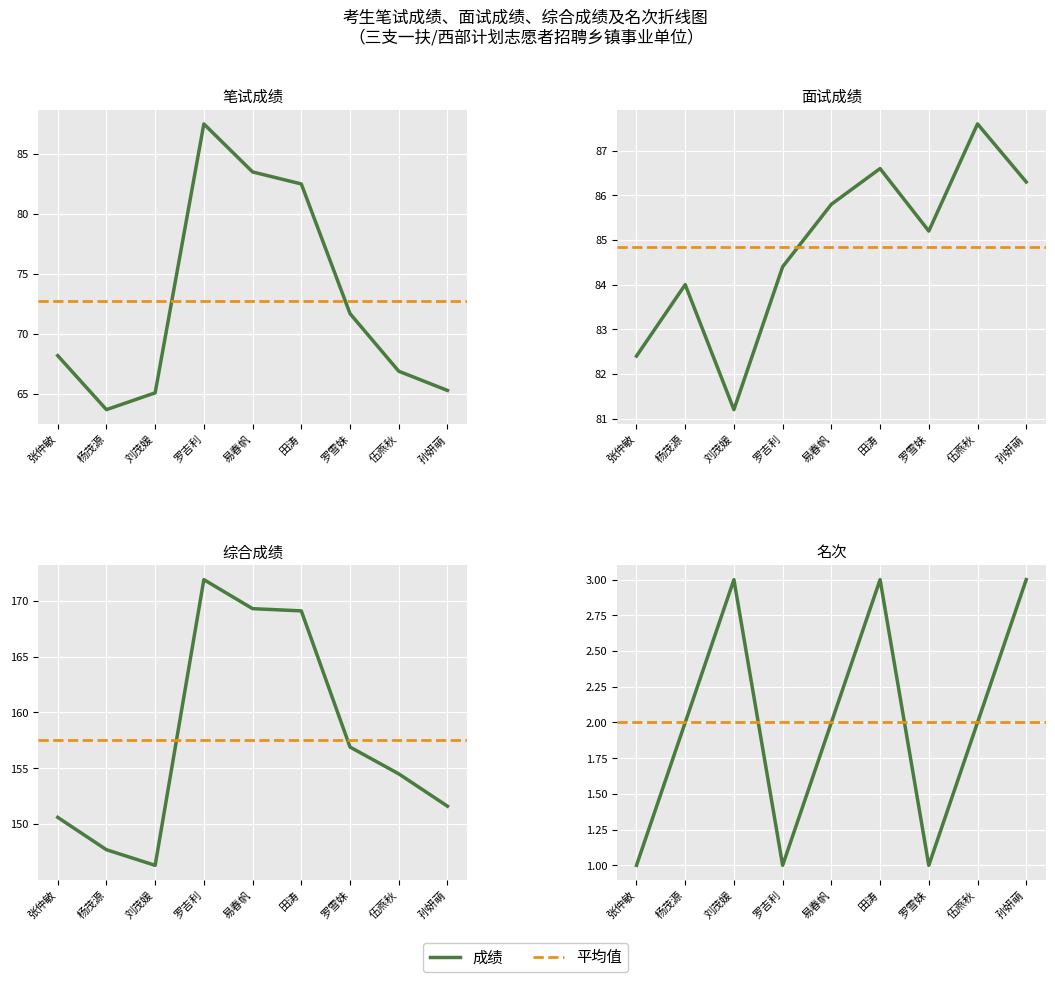

Count the number of categories in the chart.

9